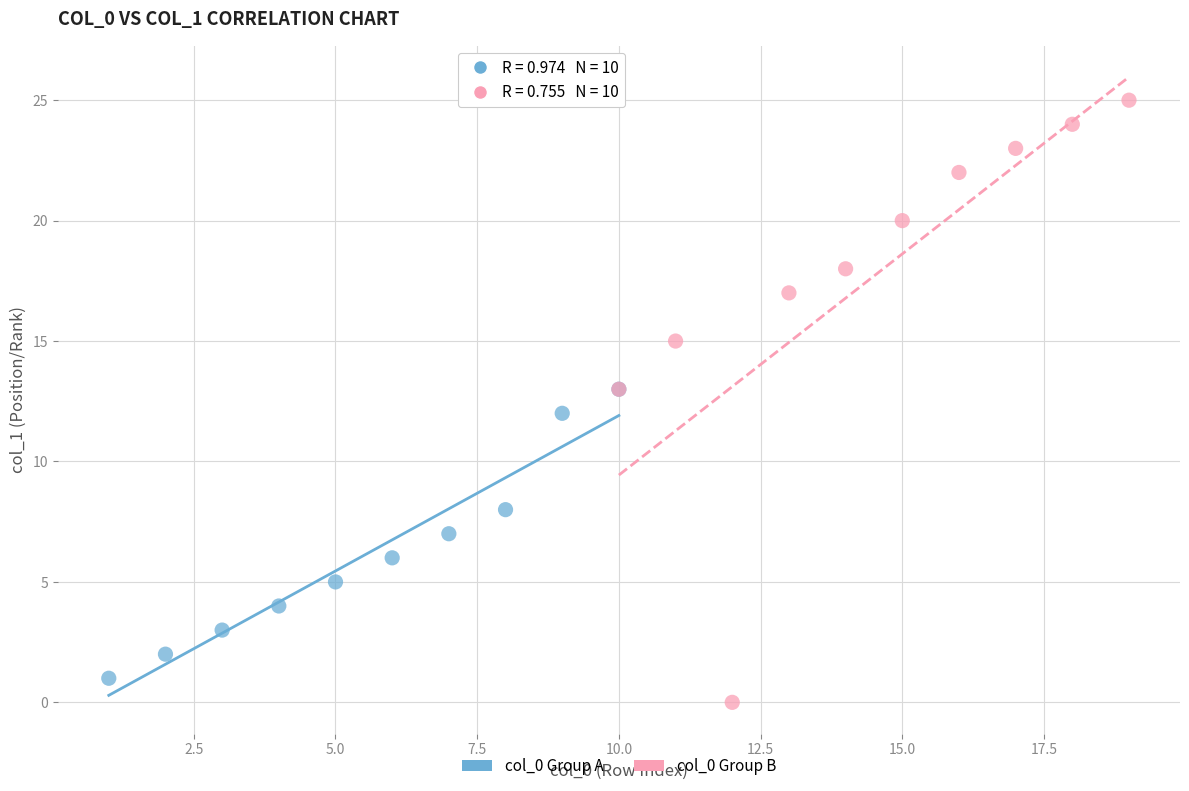

Which series has the widest spread of Y values?

col_0 Group B